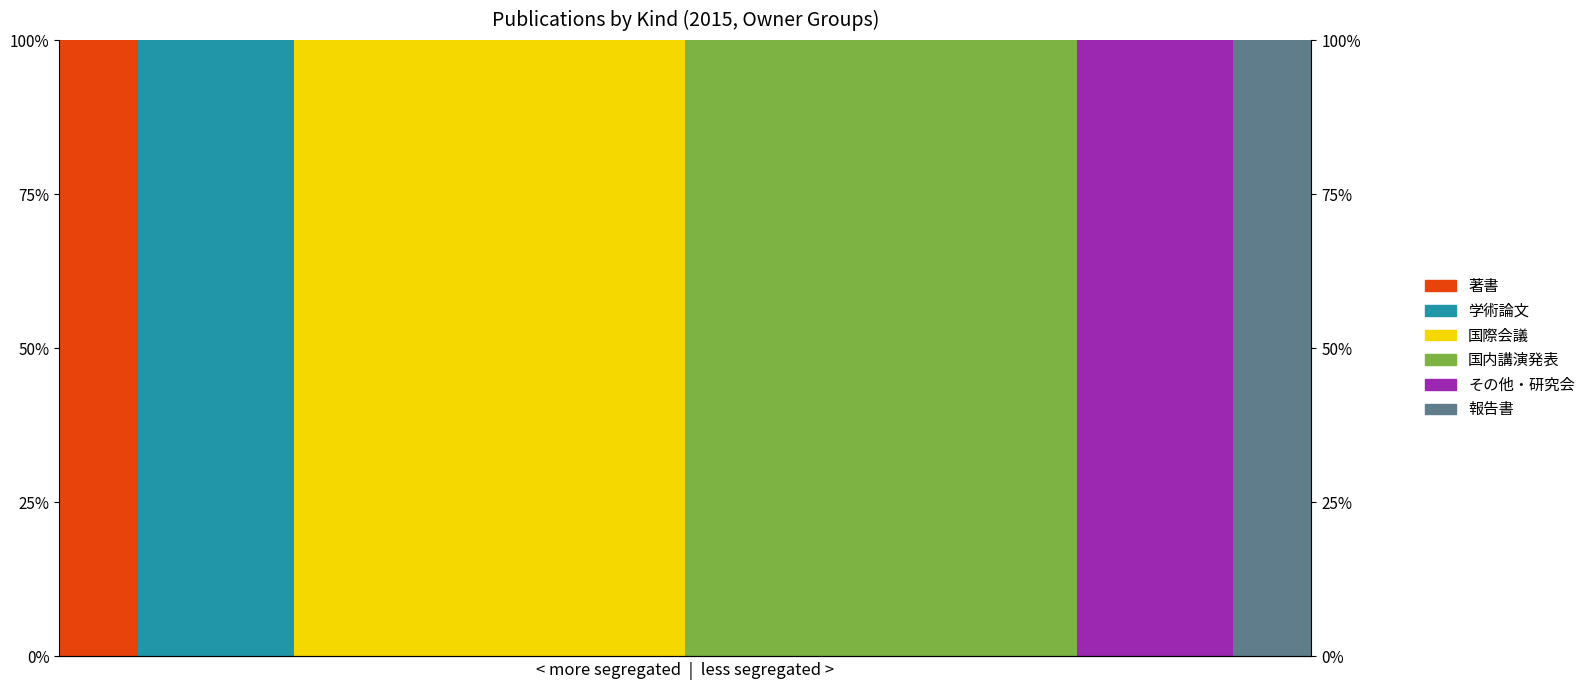

What is the maximum value for 国際会議?

1